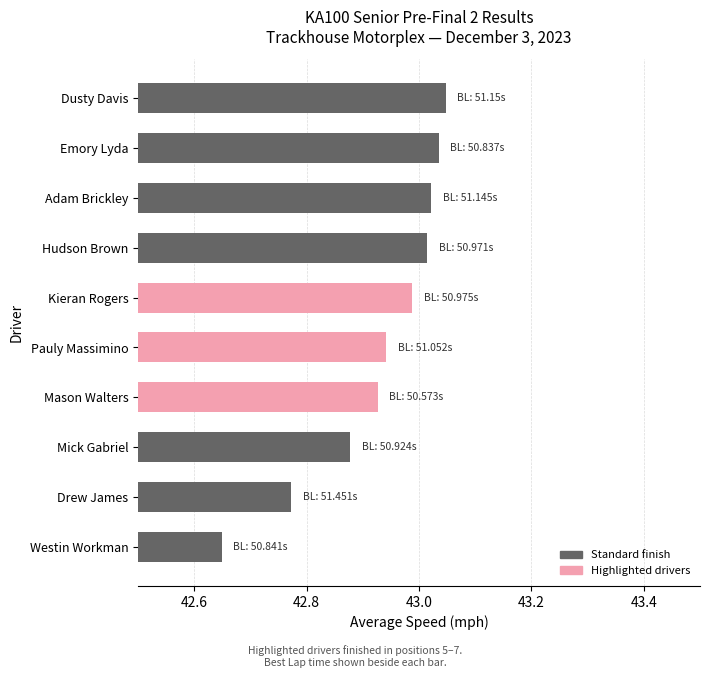

Which has a higher value, Mick Gabriel or Emory Lyda?

Emory Lyda